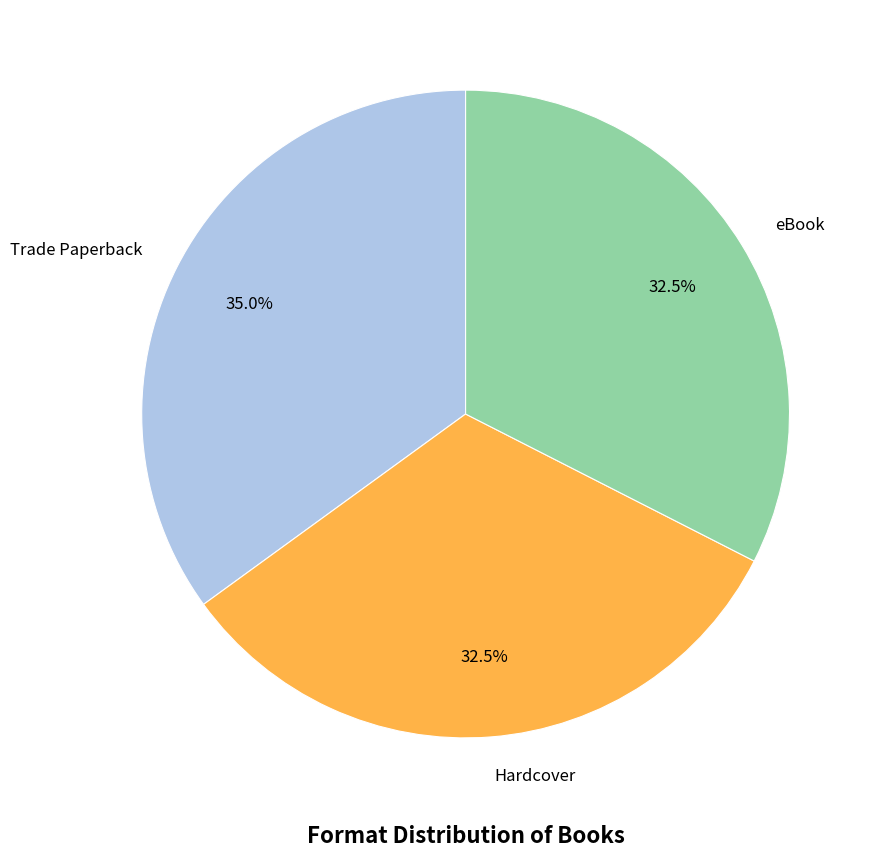

What is the ratio of the value at Hardcover to the value at Trade Paperback?

0.9